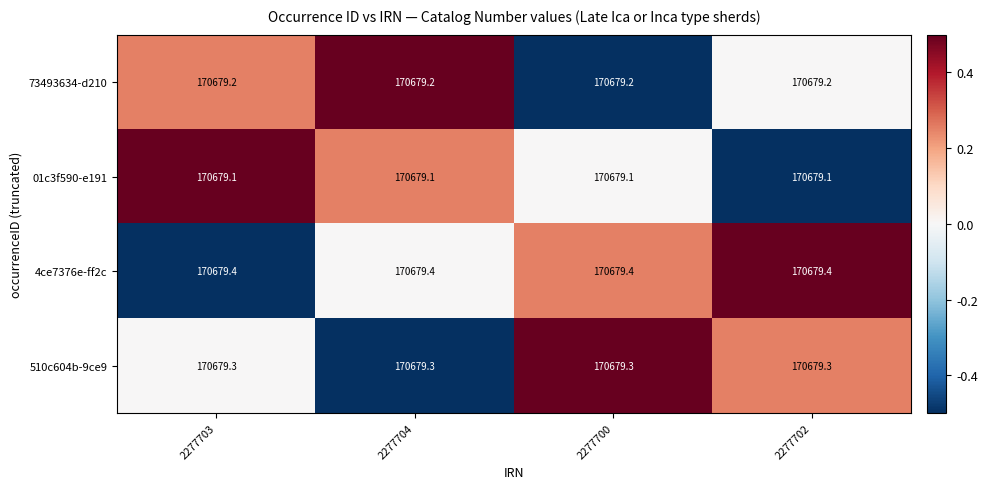

What is the spread (max minus min) of values at 2277702?

0.3